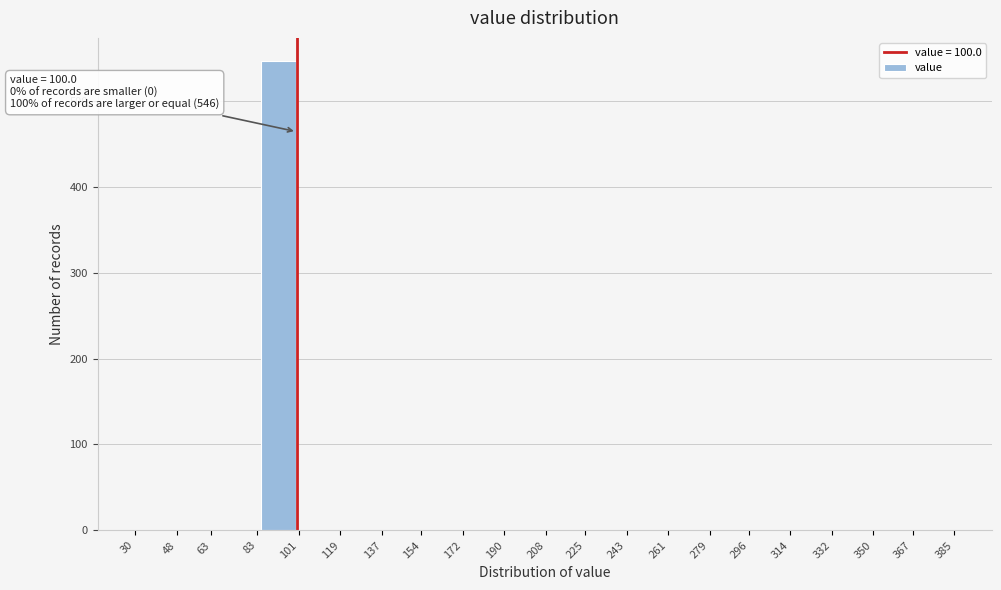

Which range on the x-axis has the tallest bar?

83 to 101